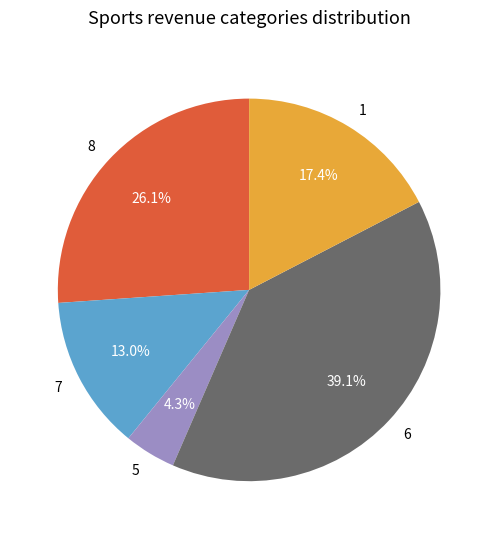

Approximately how many times larger is the value at 1 compared to 8?

0.7